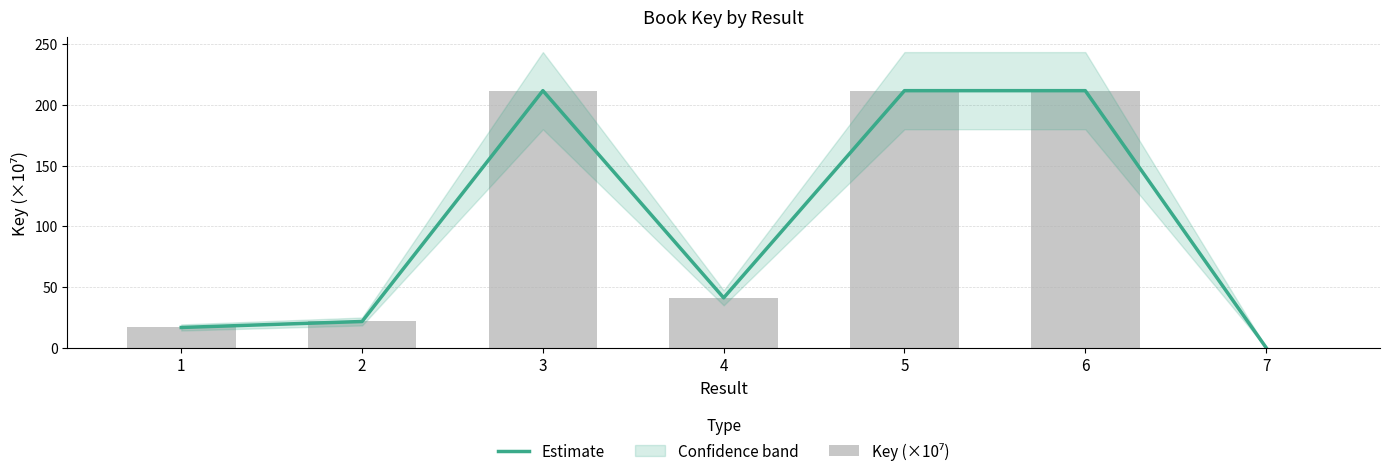

How many values in the Key (×10⁷) series are below 41?

3